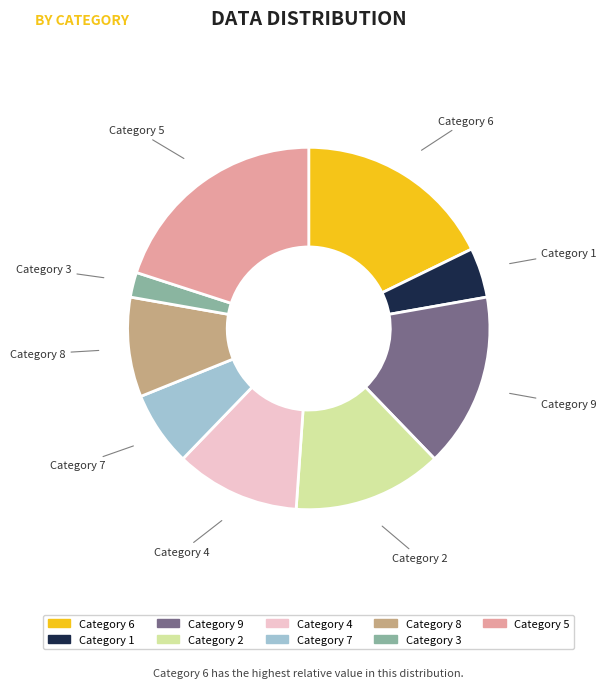

Is there a majority slice in this chart?

No